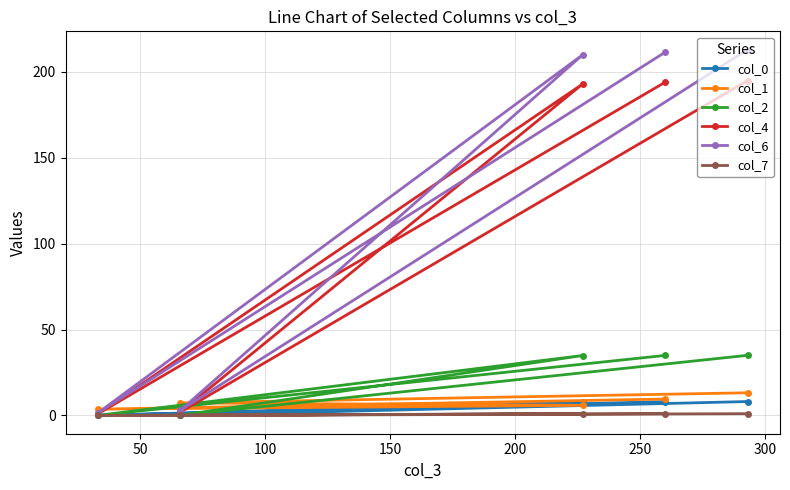

True or false: col_2 and col_4 cross at least once.

False